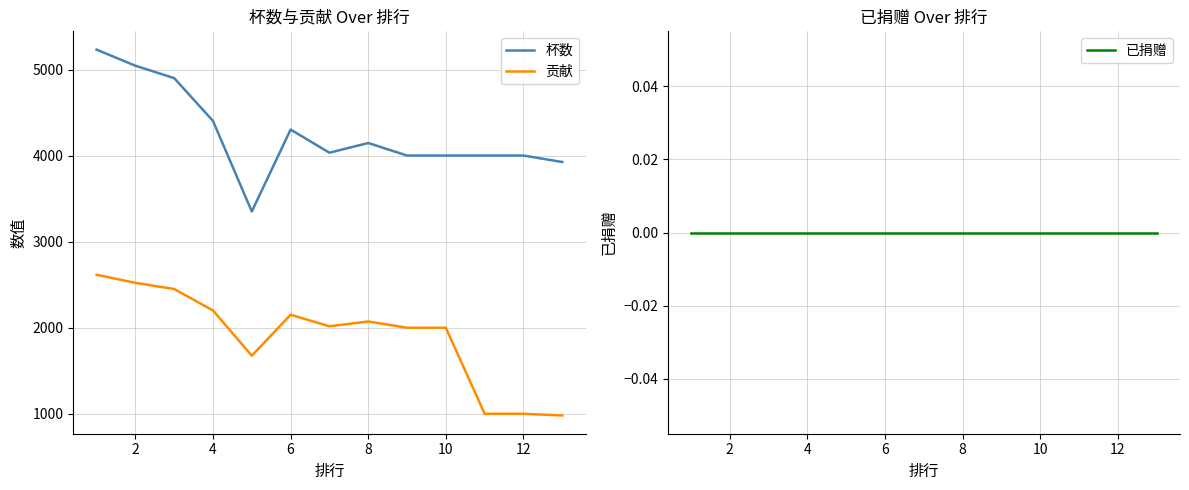

What is the difference between the highest and lowest values at 10?

4303